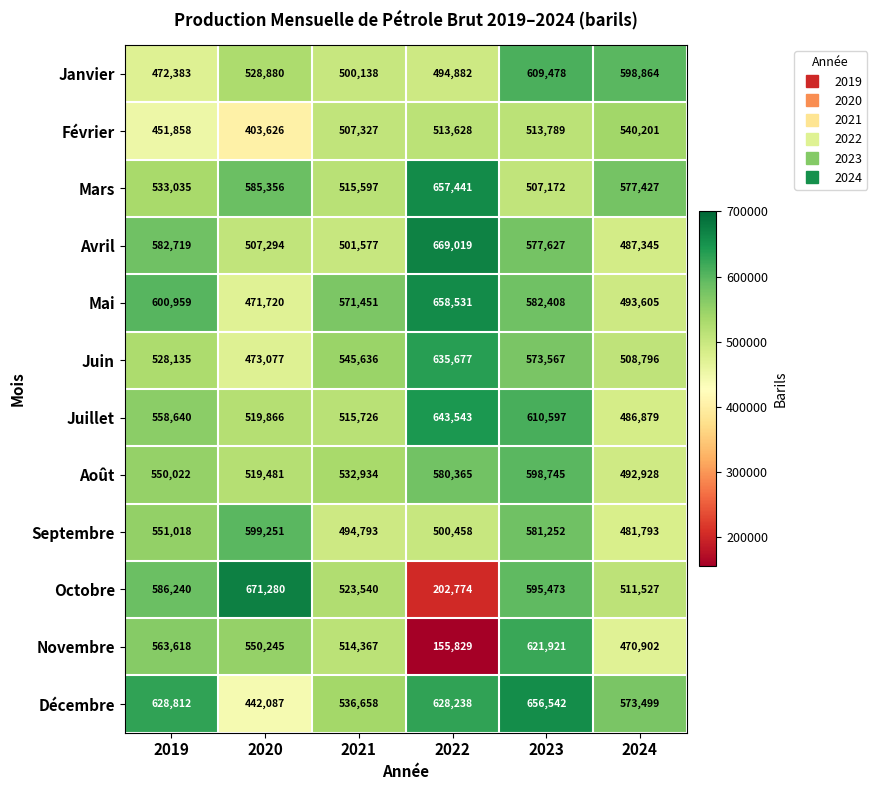

What is the difference between the highest and lowest values at 2024?

127962